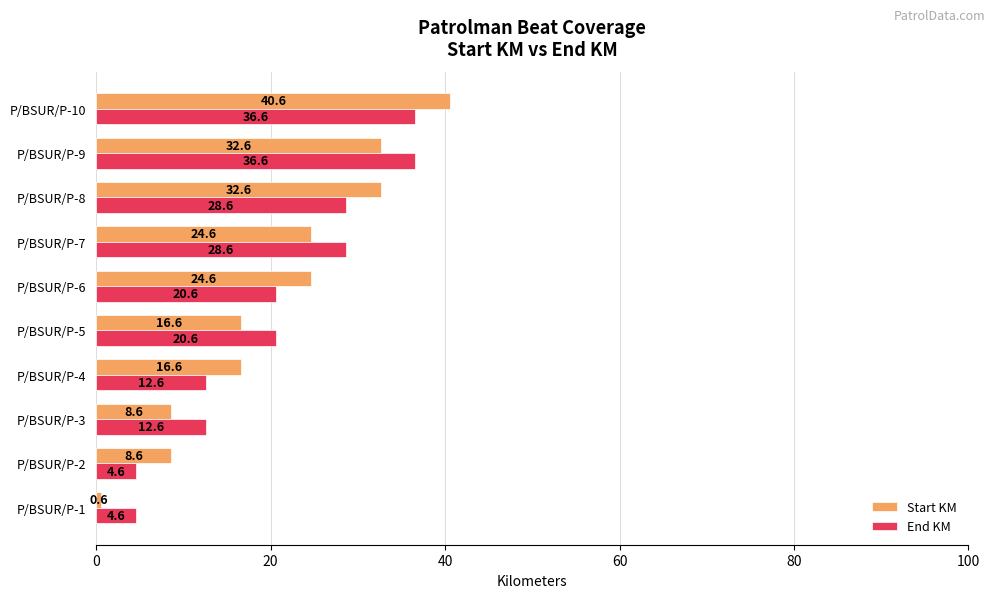

At how many categories does at least one series exceed 30?

3